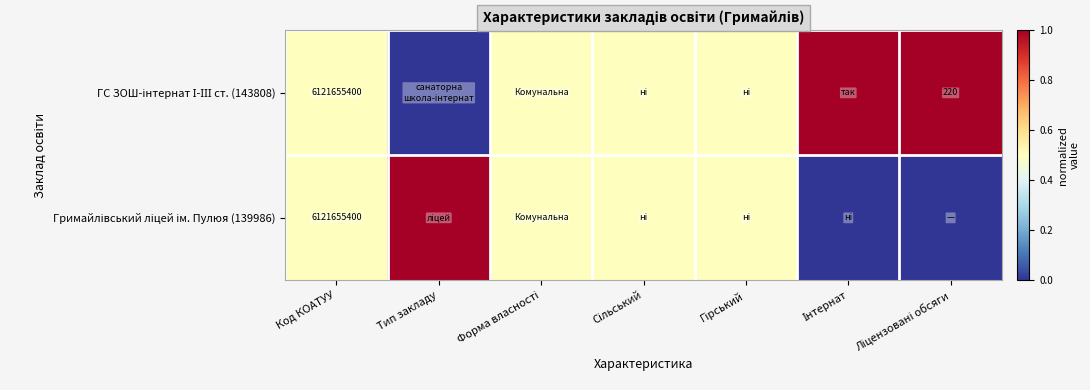

How many values in the Гримайлівський ліцей ім. Пулюя (139986) series exceed 0?

5